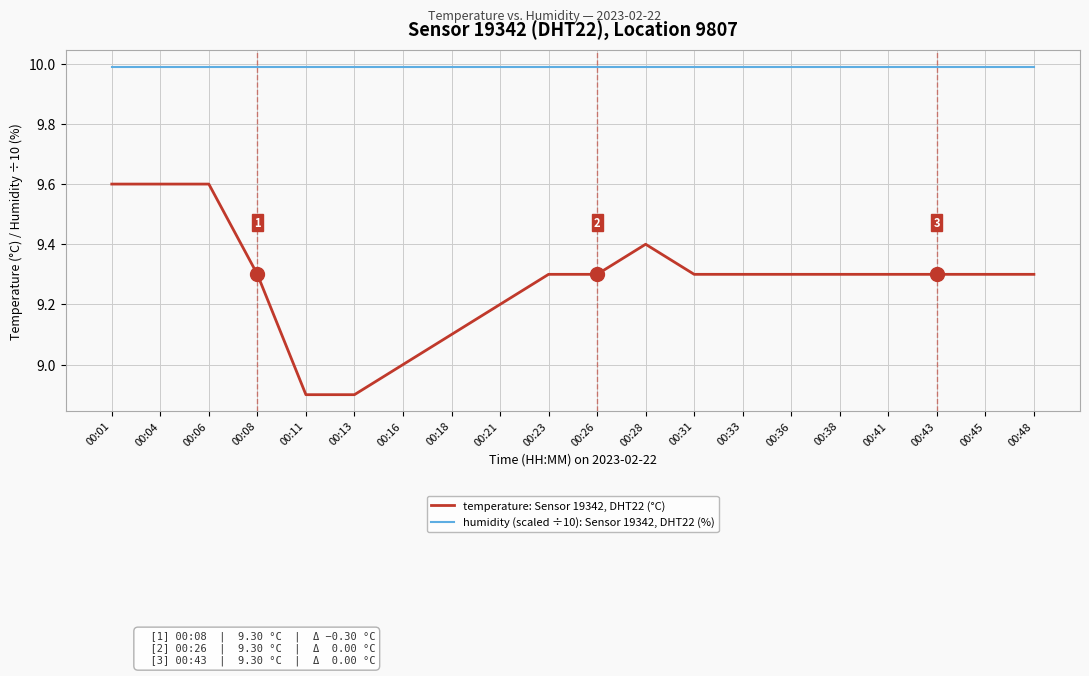

Is it true that humidity (scaled ÷10): Sensor 19342, DHT22 (%) equals 17.9 at 00:45?

False